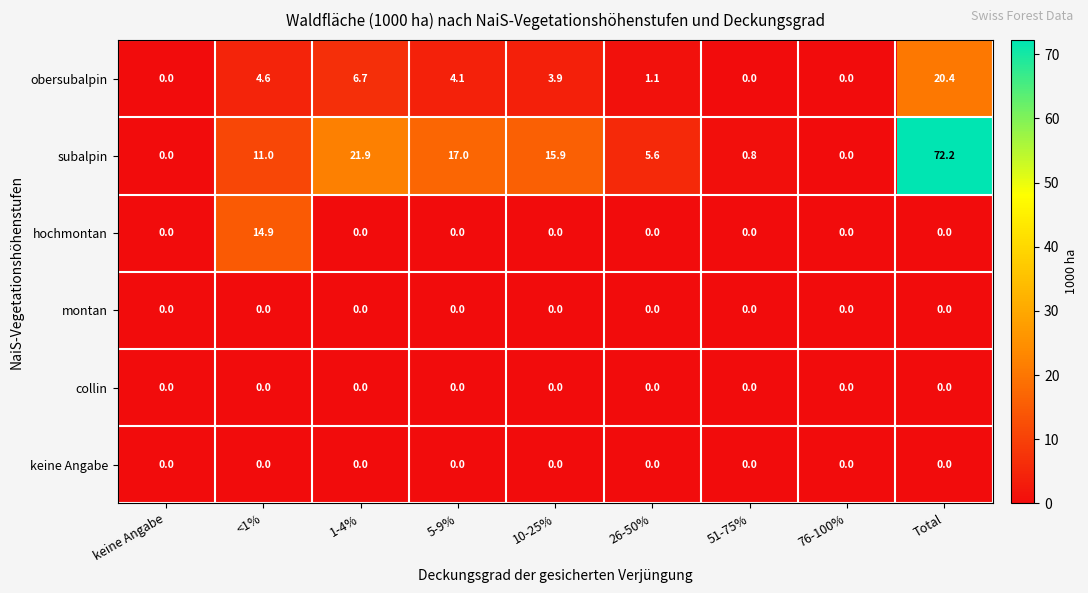

What is the sum of all obersubalpin values?

40.8